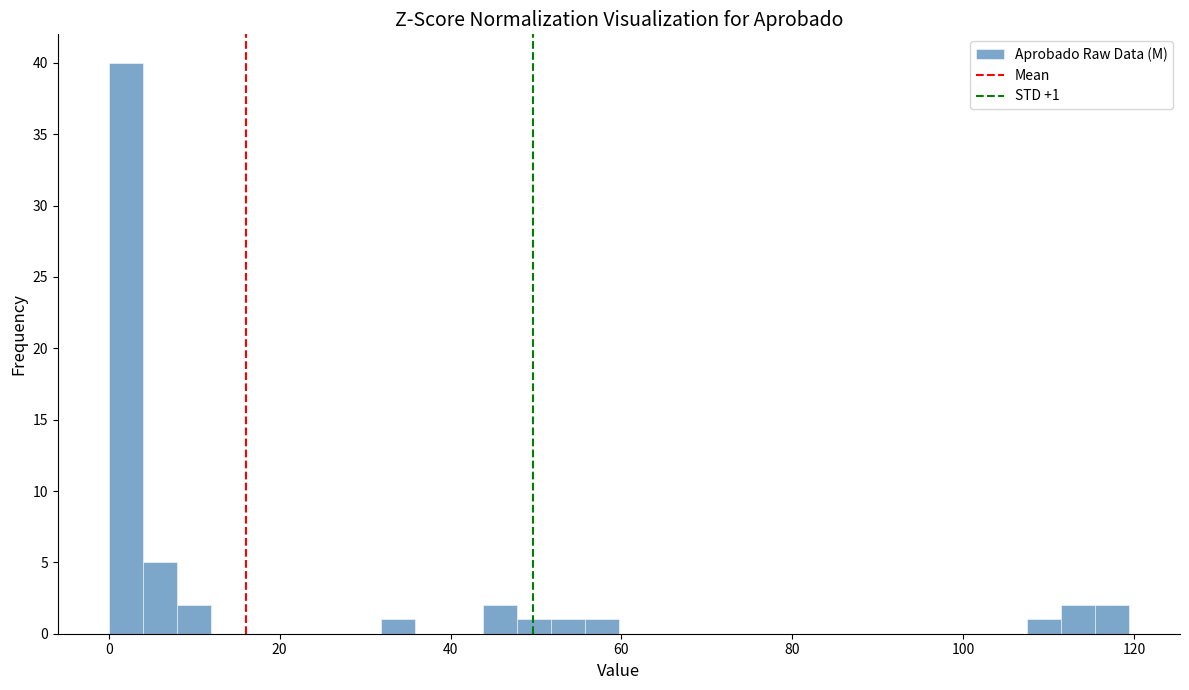

Around what value on the x-axis is the tallest bar? Give the approximate position of its centre, as read against the axis.

2